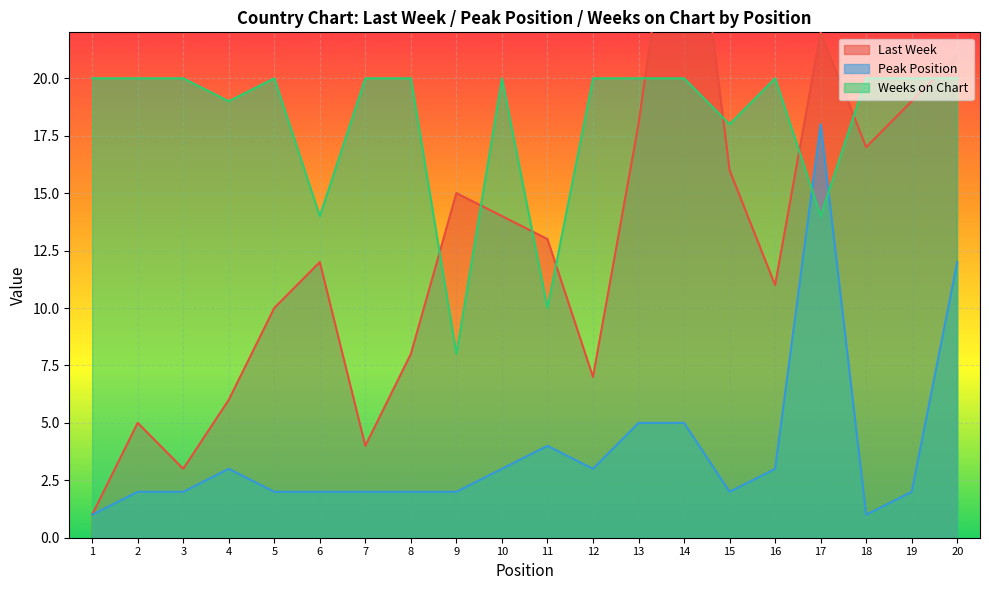

The Last Week series shows 8 at 8. True or false?

True